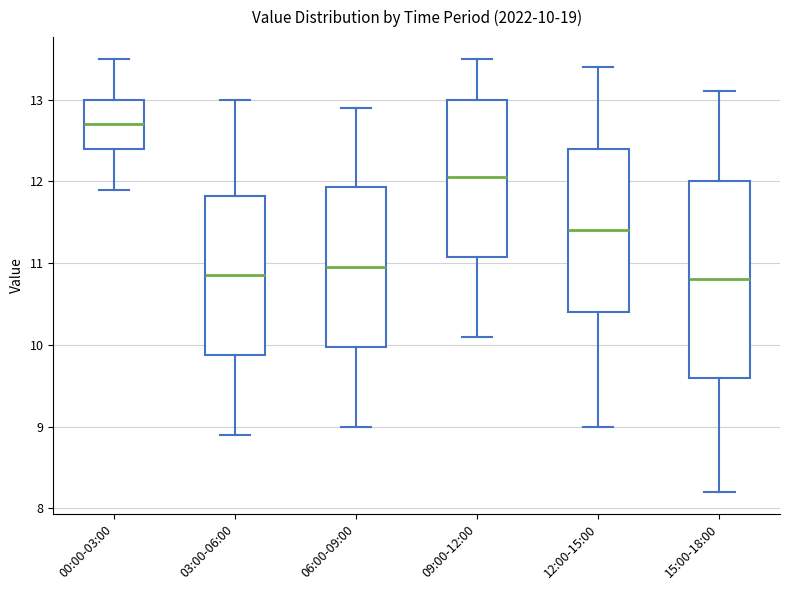

Comparing the boxes themselves (not the whiskers), which one is the tallest?

15:00-18:00